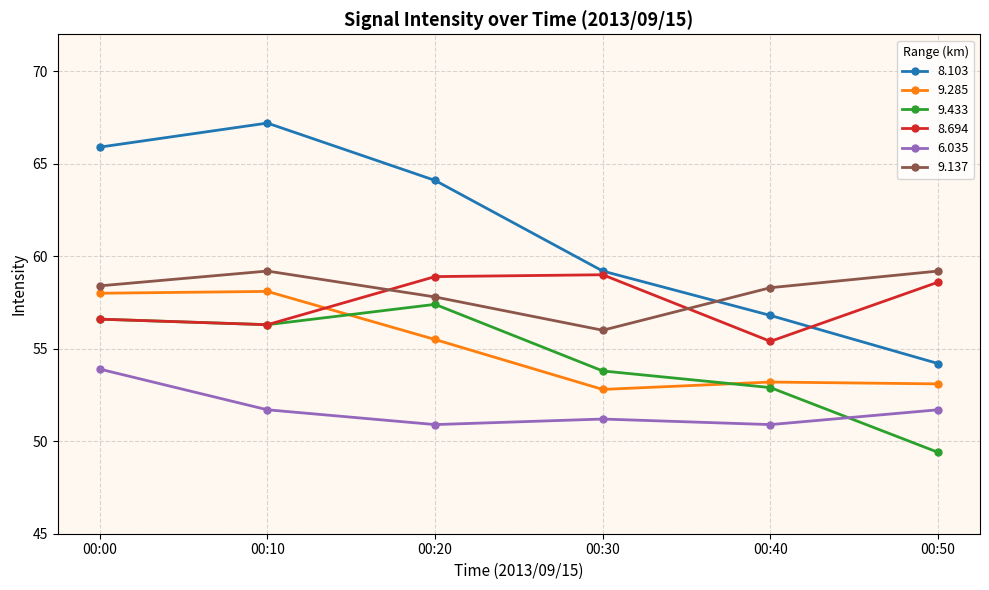

What is the difference between the highest and lowest values at 00:30?

8.0